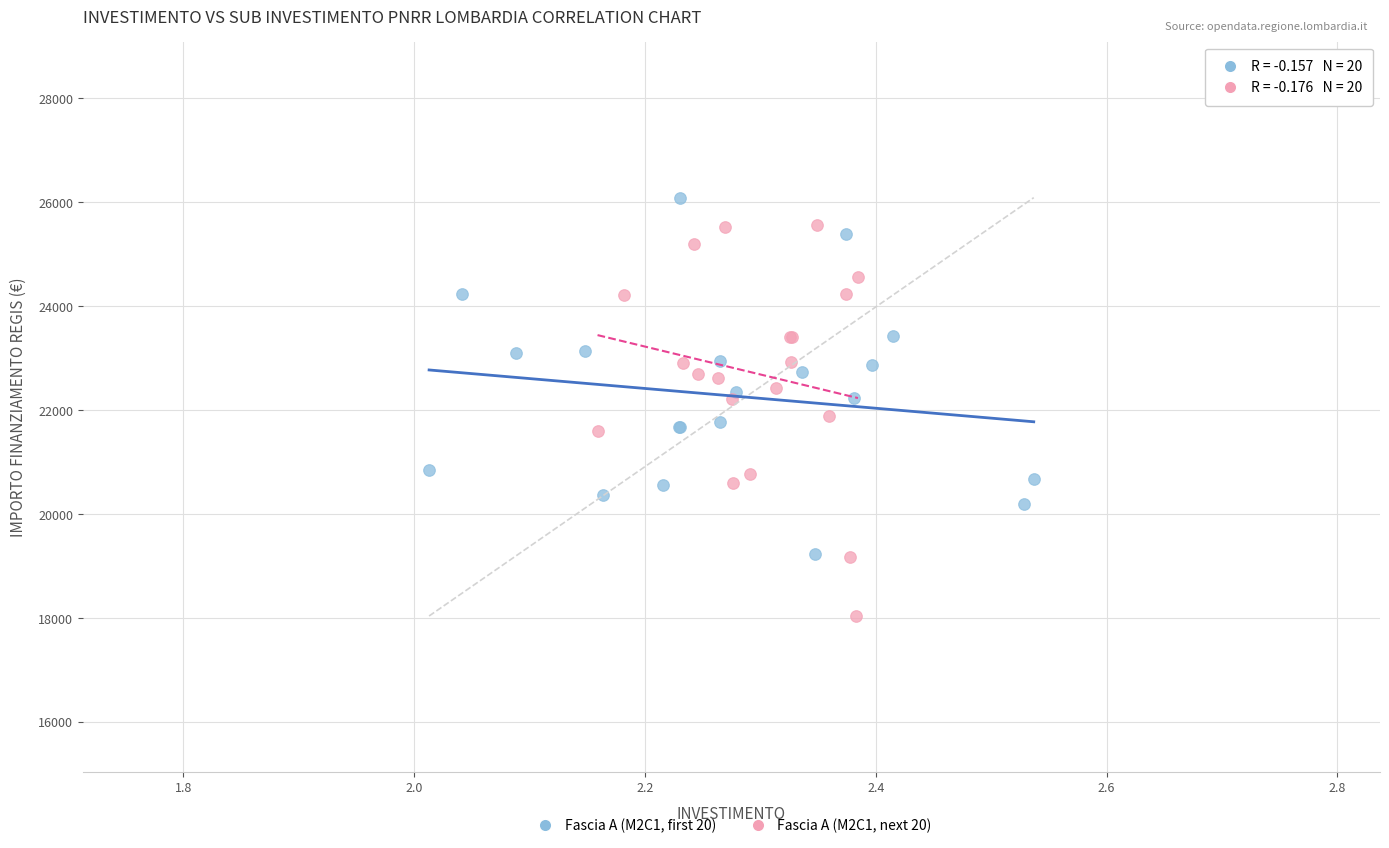

Which series reaches the minimum Y coordinate?

Fascia A (M2C1, next 20)